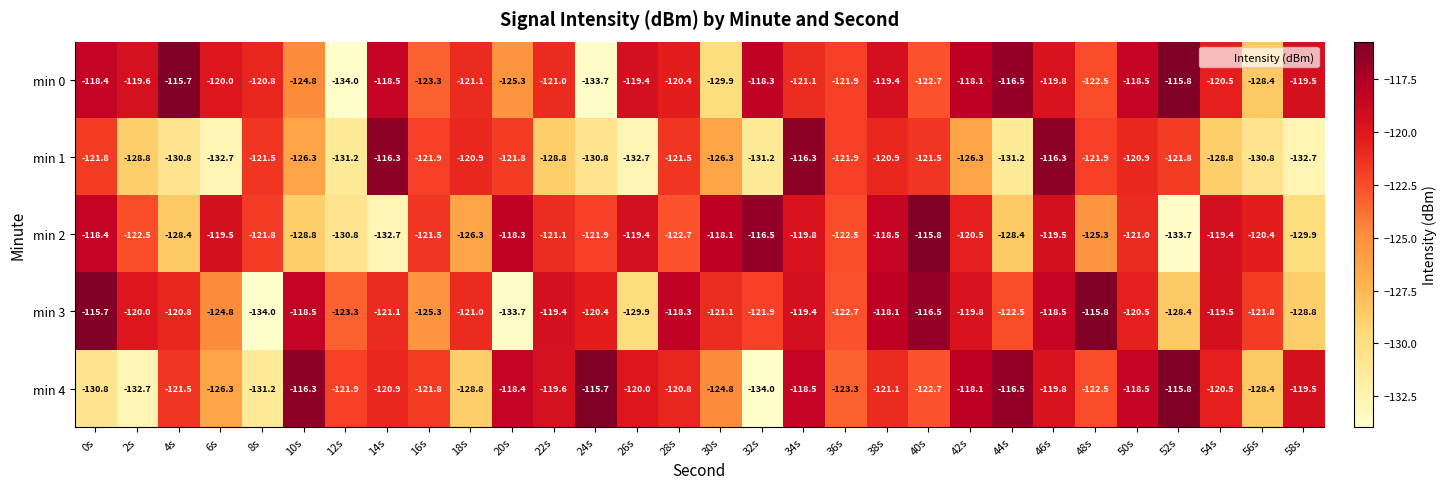

Read the min 2 value at 44s.

-128.4